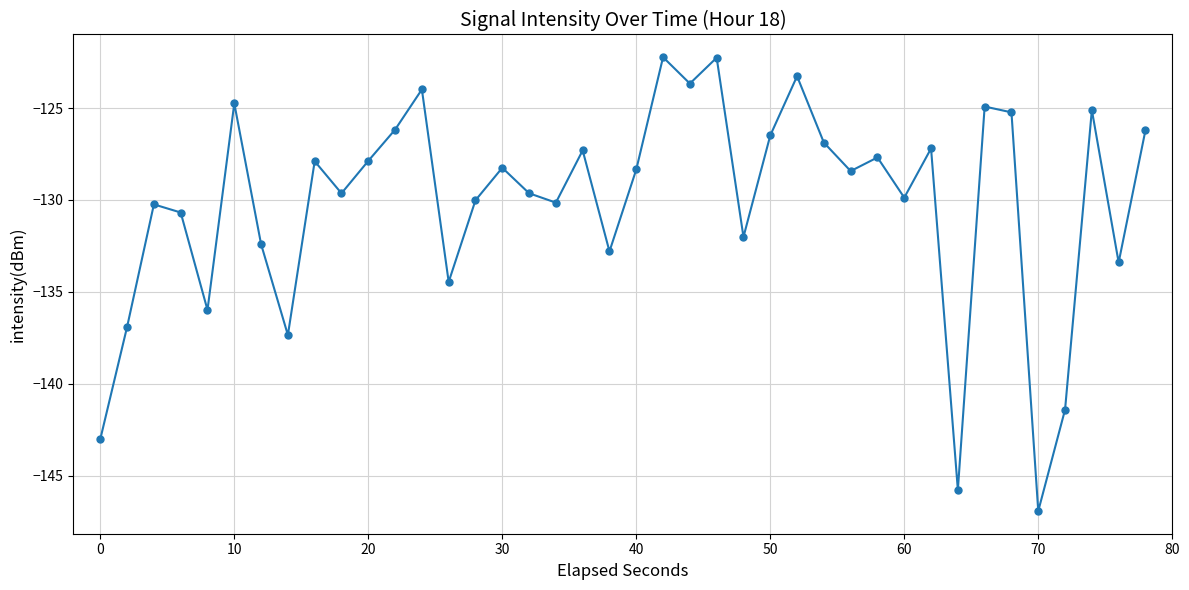

What is the value of the 26th point from the left?

-126.5